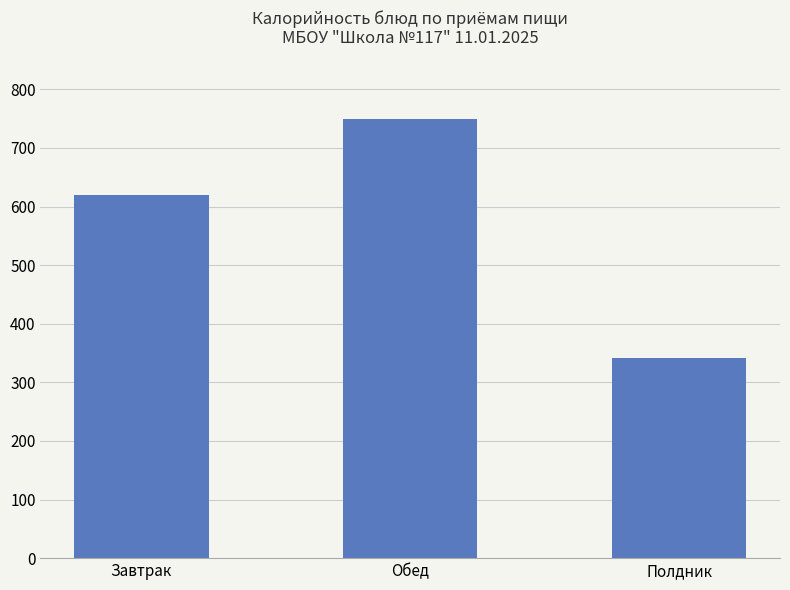

Count the values in the range 341 to 750.

3